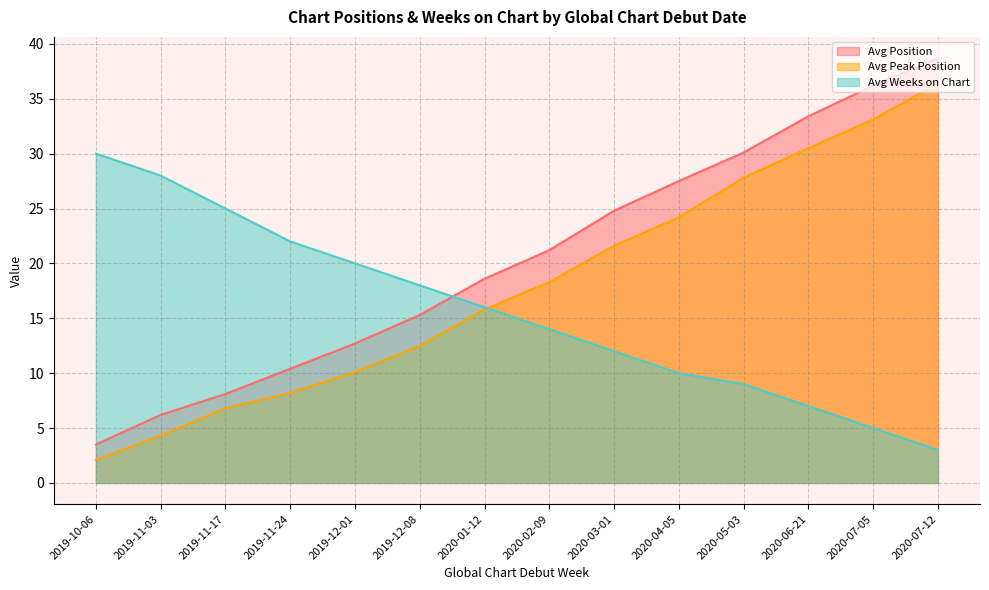

List the series in order of their overall mean, highest first.

Avg Position, Avg Peak Position, Avg Weeks on Chart